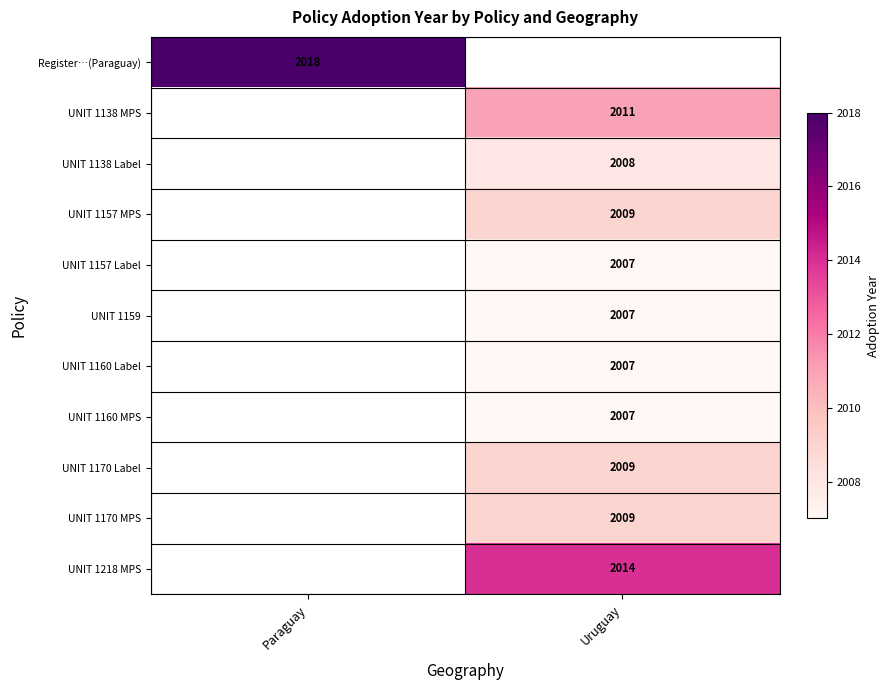

True or false: UNIT 1160 Label has a value of 2007 at Uruguay.

True